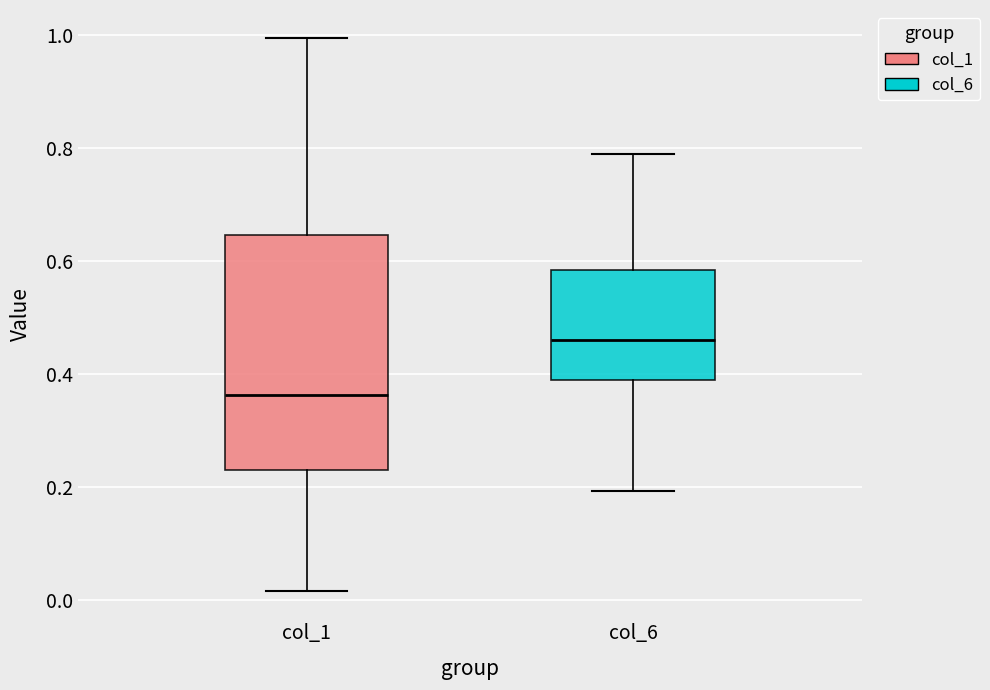

Reading left to right, transcribe this box plot: for each box, give where its median line is, the range the box spans, and where its two whiskers end, as read against the y-axis. The values are not printed on the chart, so give them approximately, as read against the axis.

col_1: median 0.36, box 0.22 to 0.64, whiskers 0.02 to 1.00
col_6: median 0.46, box 0.38 to 0.58, whiskers 0.20 to 0.78